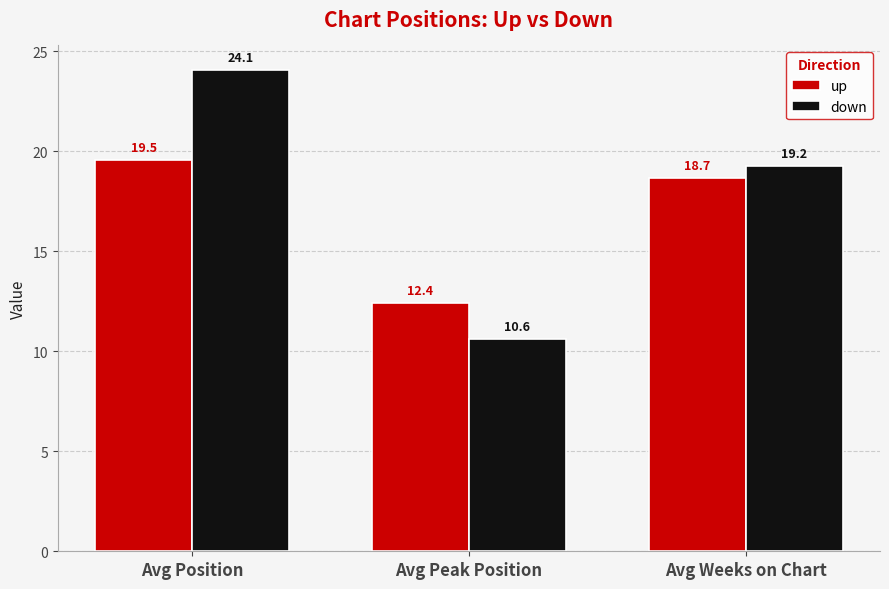

How many groups of bars are there?

3